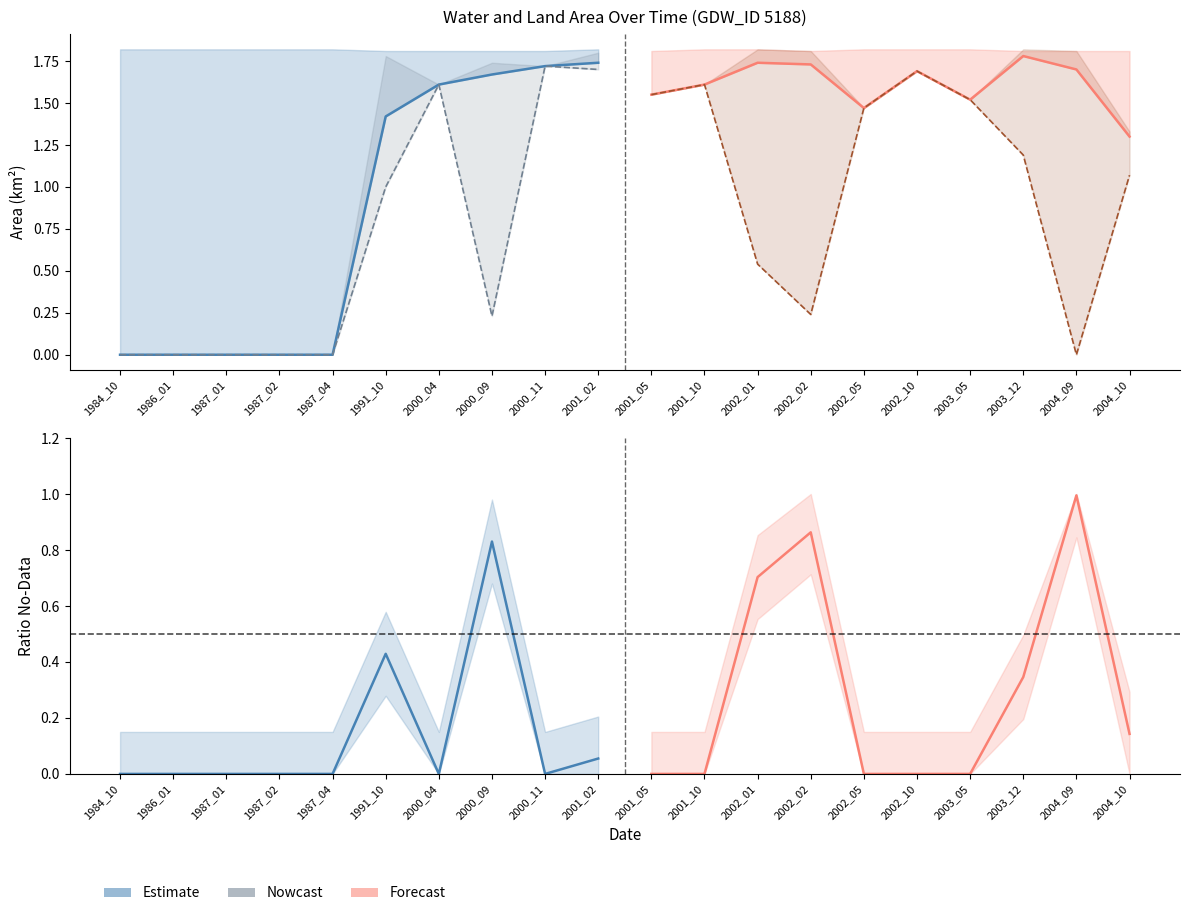

What is the sum of the origWaterArea forecast values at 2001_05 and 2004_09?

1.6